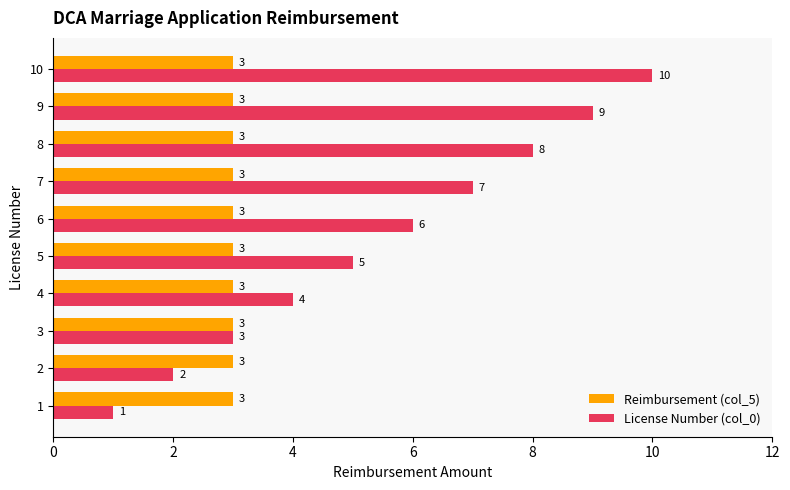

Where is License Number (col_0) nearest to the value 5?

5